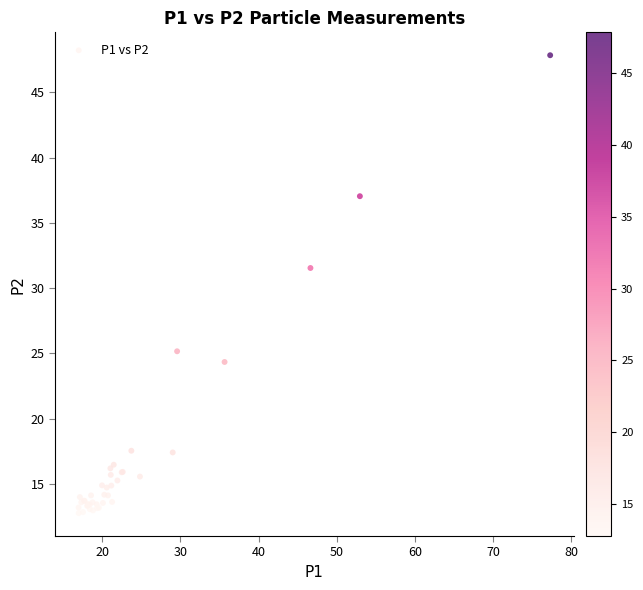

What Y value in the scatter plot is closest to 30?

31.6